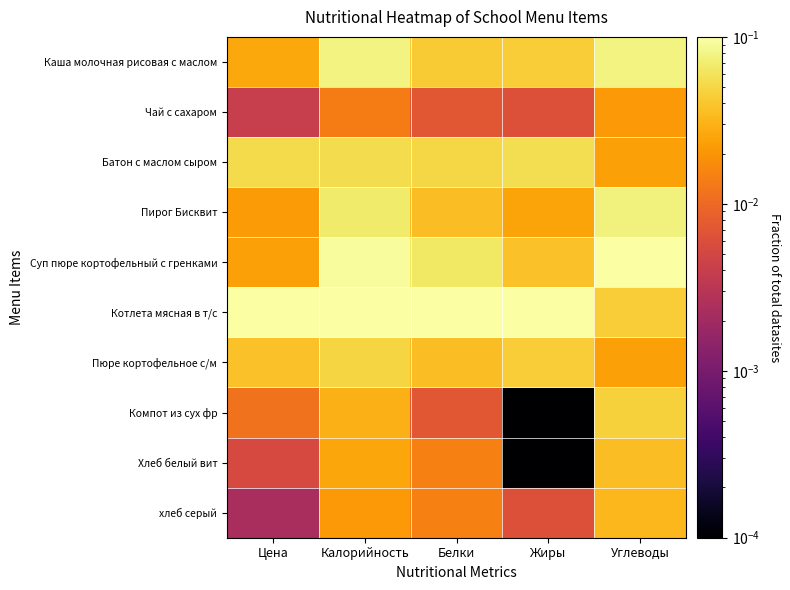

Reading left to right, transcribe all the data shown in this chart.

Каша молочная рисовая с маслом: Цена=0.0	Калорийность=0.1	Белки=0.0	Жиры=0.0	Углеводы=0.1
Чай с сахаром: Цена=0.0	Калорийность=0.0	Белки=0.0	Жиры=0.0	Углеводы=0.0
Батон с маслом сыром: Цена=0.1	Калорийность=0.1	Белки=0.1	Жиры=0.1	Углеводы=0.0
Пирог Бисквит: Цена=0.0	Калорийность=0.1	Белки=0.0	Жиры=0.0	Углеводы=0.1
Суп пюре кортофельный с гренками: Цена=0.0	Калорийность=0.1	Белки=0.1	Жиры=0.0	Углеводы=0.1
Котлета мясная в т/с: Цена=0.1	Калорийность=0.1	Белки=0.1	Жиры=0.1	Углеводы=0.0
Пюре кортофельное с/м: Цена=0.0	Калорийность=0.0	Белки=0.0	Жиры=0.0	Углеводы=0.0
Компот из сух фр: Цена=0.0	Калорийность=0.0	Белки=0.0	Жиры=0.0	Углеводы=0.0
Хлеб белый вит: Цена=0.0	Калорийность=0.0	Белки=0.0	Жиры=0.0	Углеводы=0.0
хлеб серый: Цена=0.0	Калорийность=0.0	Белки=0.0	Жиры=0.0	Углеводы=0.0